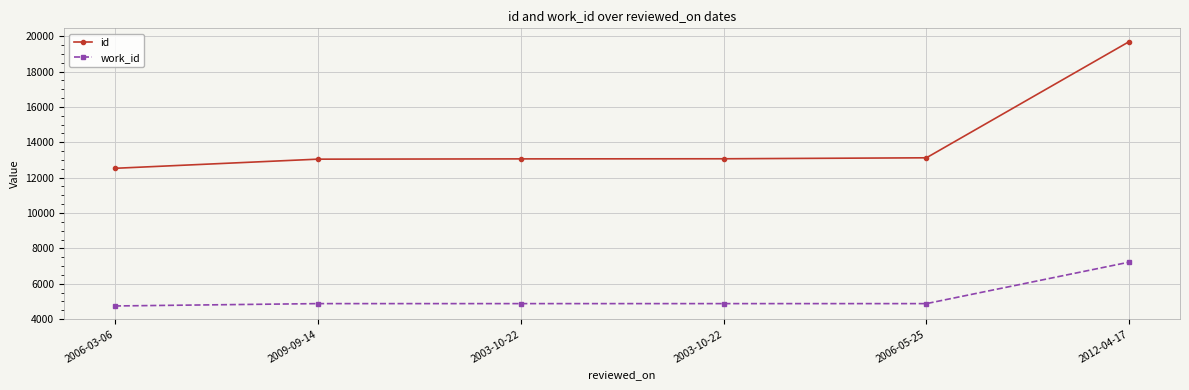

True or false: id has more than 1 points higher than both neighbors.

False